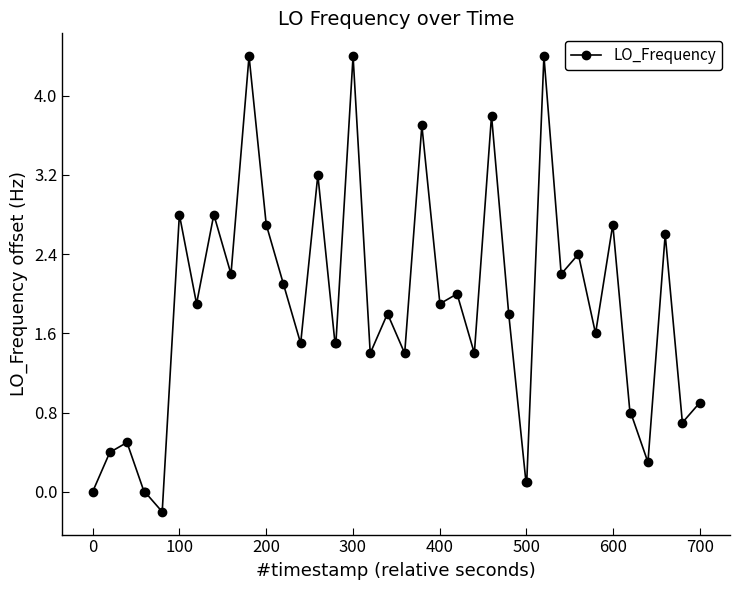

How many distinct data groups are displayed?

1